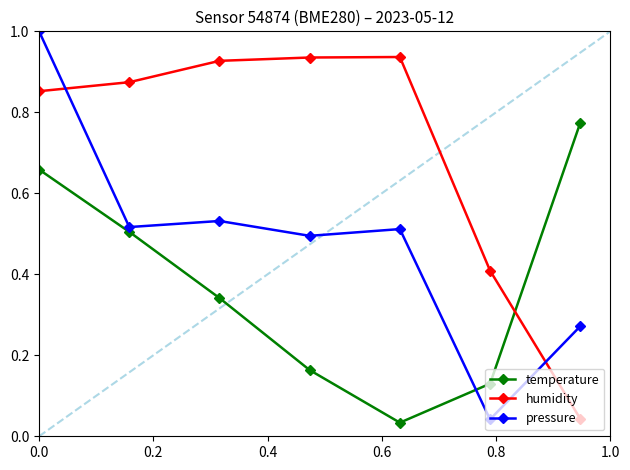

How many interior local peaks does the pressure series have?

2